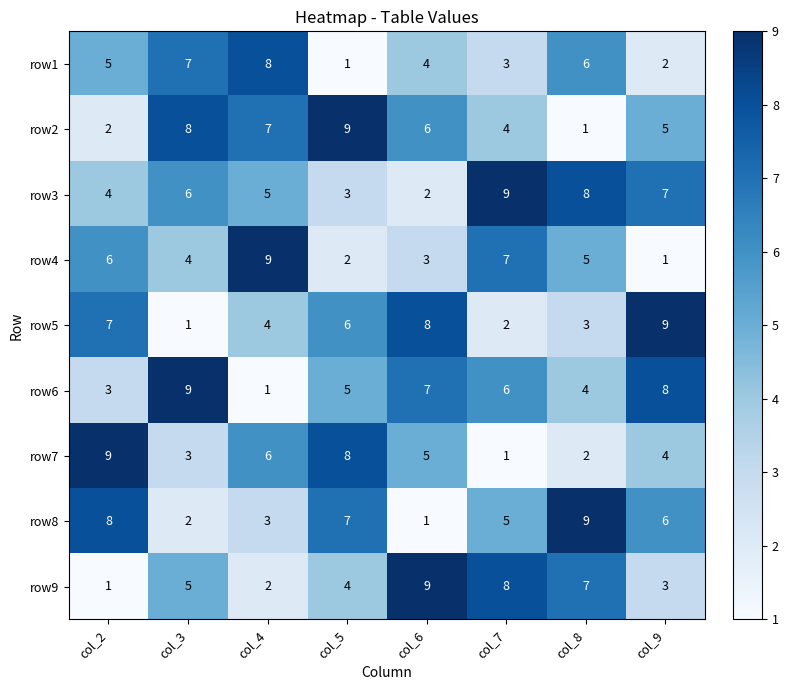

The row1 series shows 2 at col_7. True or false?

False